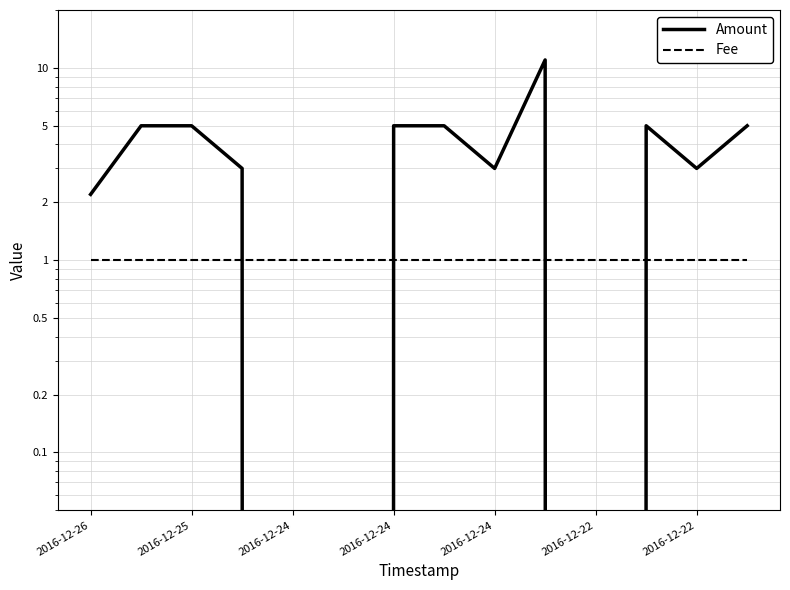

List the labels in order of Amount value, largest first.

9, 2016-12-25, 2016-12-24, 2016-12-22, 7, 11, 13, 2016-12-24, 8, 12, 2016-12-26, 2016-12-24, 2016-12-22, 10